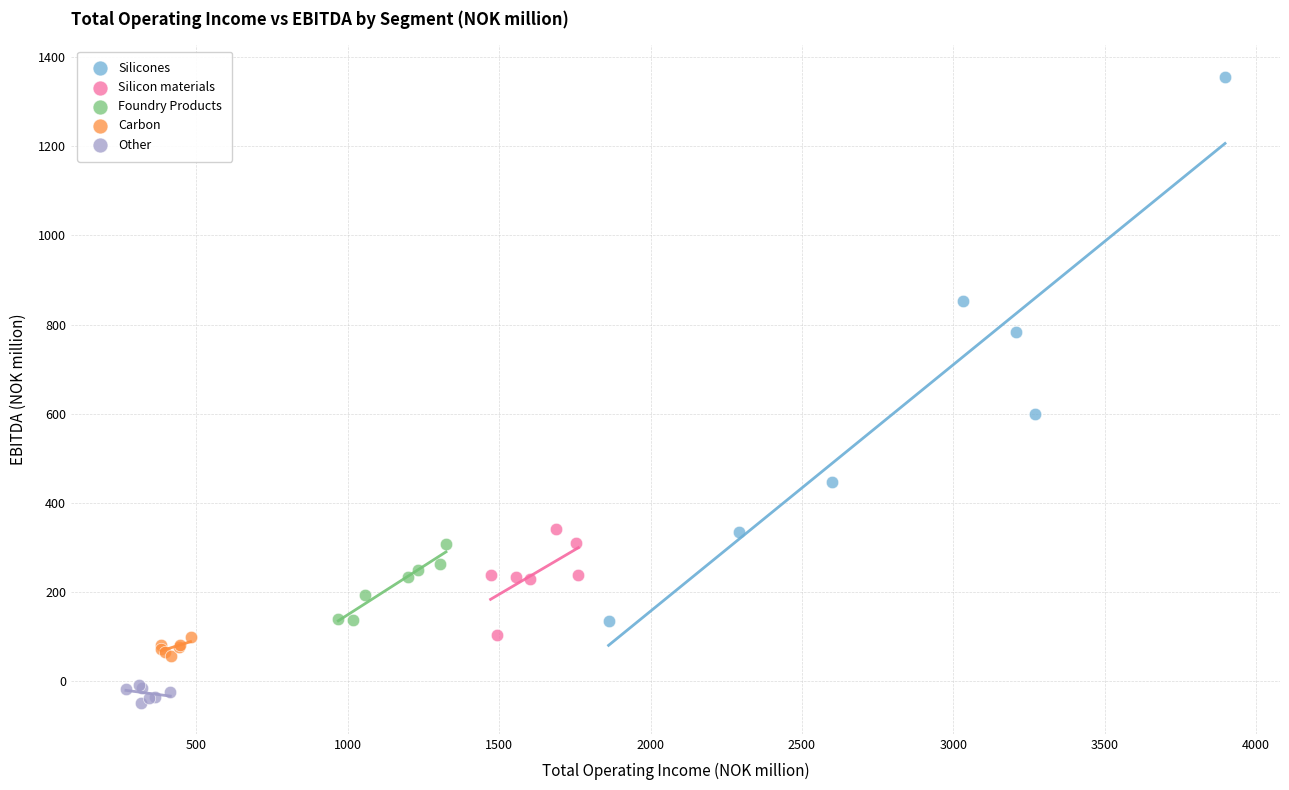

Which series has the largest Y range (max minus min)?

Silicones